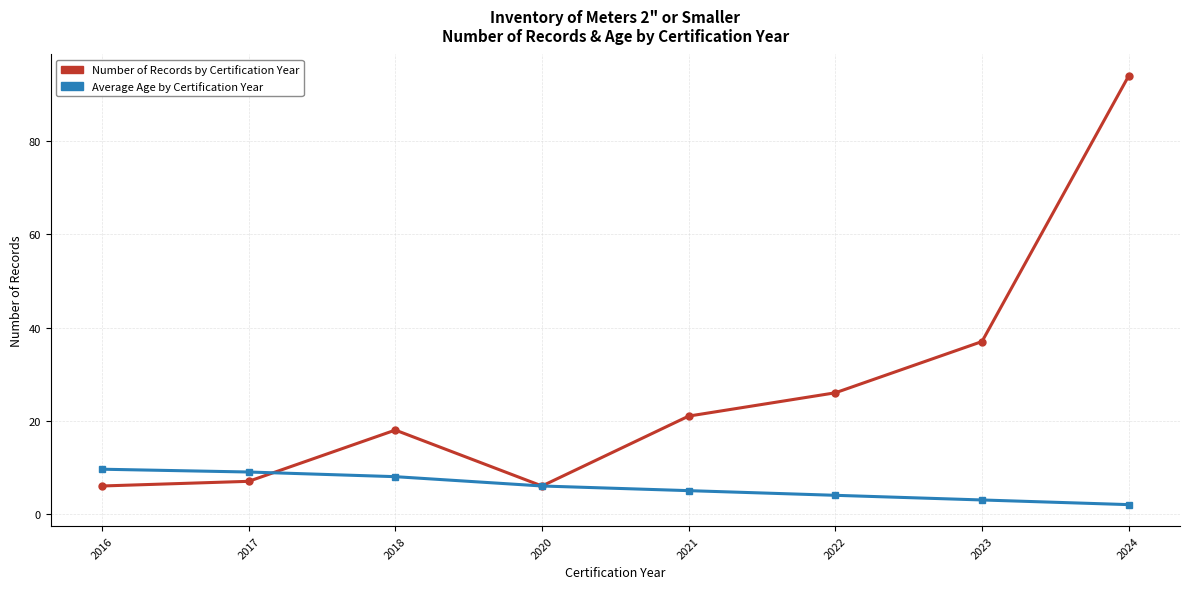

What is the difference between the highest and lowest values at 2023?

34.0